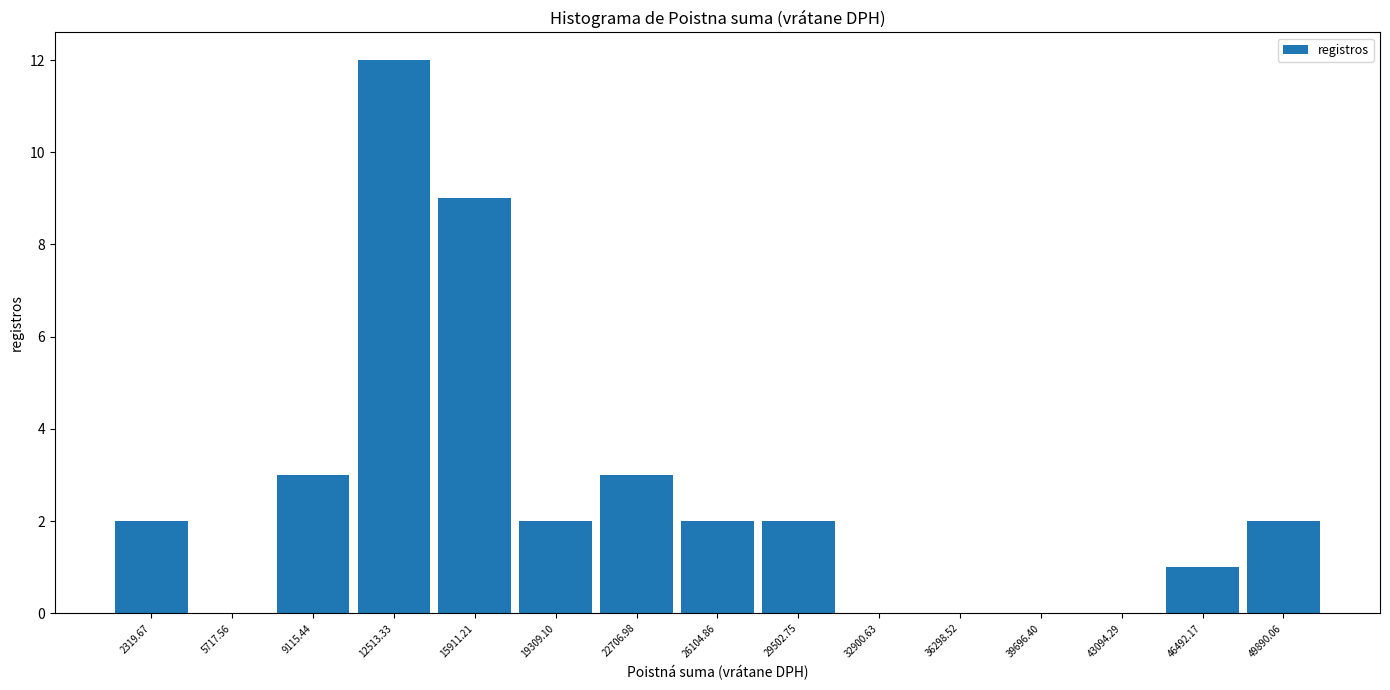

Reading left to right, transcribe this chart: for each bar, give the range it covers on the x-axis and its height. Neither the bar edges nor the heights are printed on the chart, so give them approximately, as read against the axes.

500 to 4000: 2
4000 to 7500: 0
7500 to 11000: 3
11000 to 14000: 12
14000 to 17500: 9
17500 to 21000: 2
21000 to 24500: 3
24500 to 28000: 2
28000 to 31000: 2
31000 to 34500: 0
34500 to 38000: 0
38000 to 41500: 0
41500 to 45000: 0
45000 to 48000: 1
48000 to 51500: 2